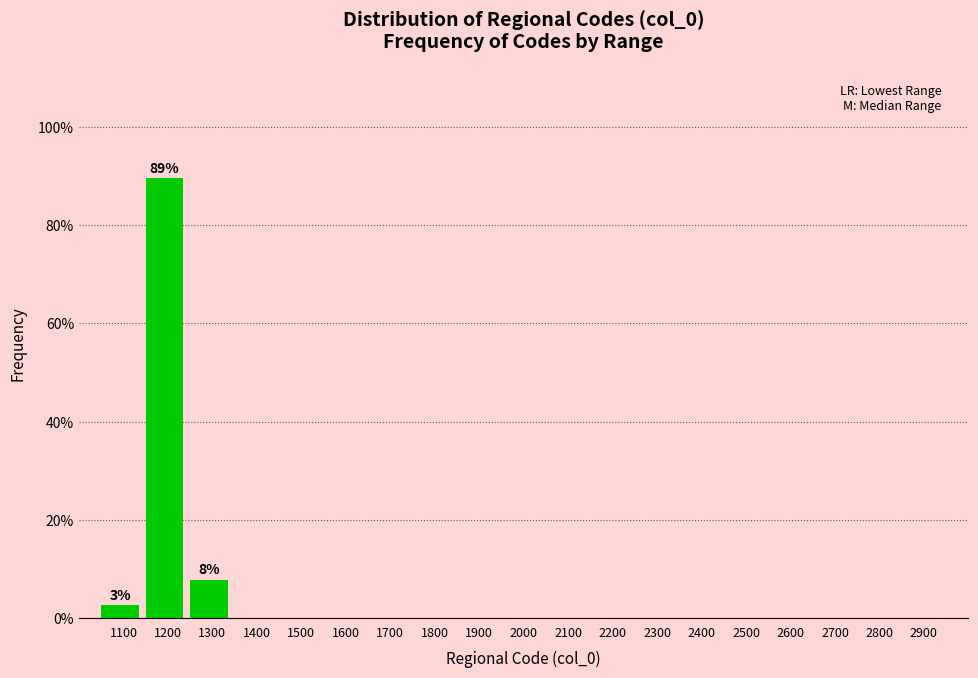

Reading right to left, list all the values displayed in this chart.

2900=0.0	2800=0.0	2700=0.0	2600=0.0	2500=0.0	2400=0.0	2300=0.0	2200=0.0	2100=0.0	2000=0.0	1900=0.0	1800=0.0	1700=0.0	1600=0.0	1500=0.0	1400=0.0	1300=7.9	1200=89.5	1100=2.6